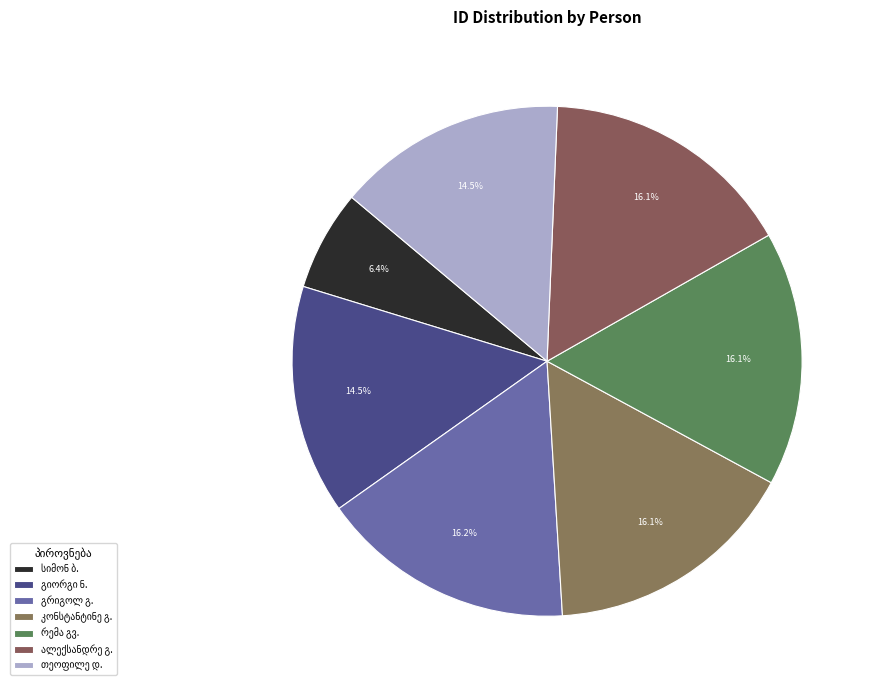

True or false: გრიგოლ დავითის ძე გიორგაძე accounts for 11% of the total.

False